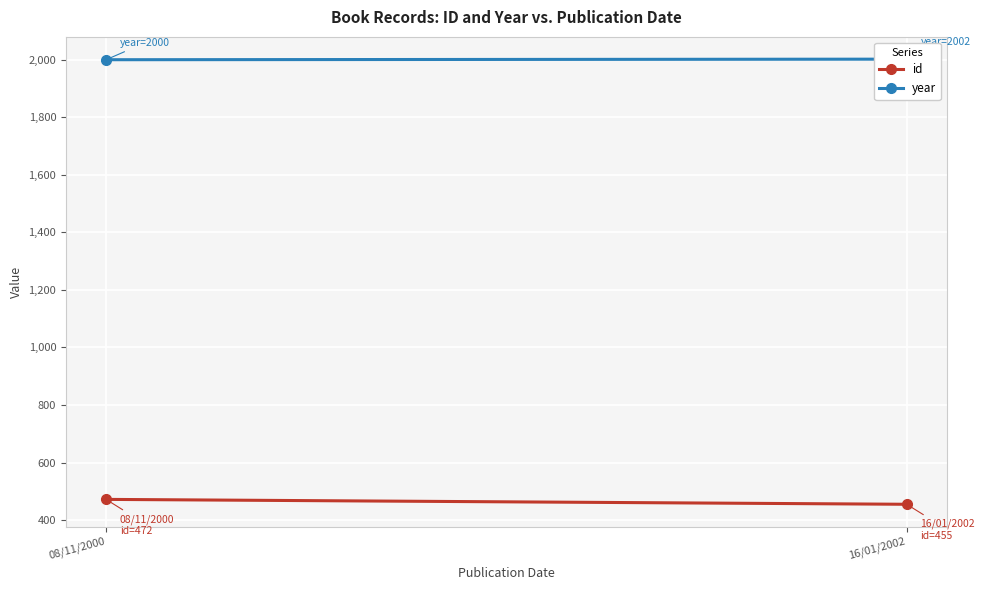

How many data points in year are less than 2002?

1